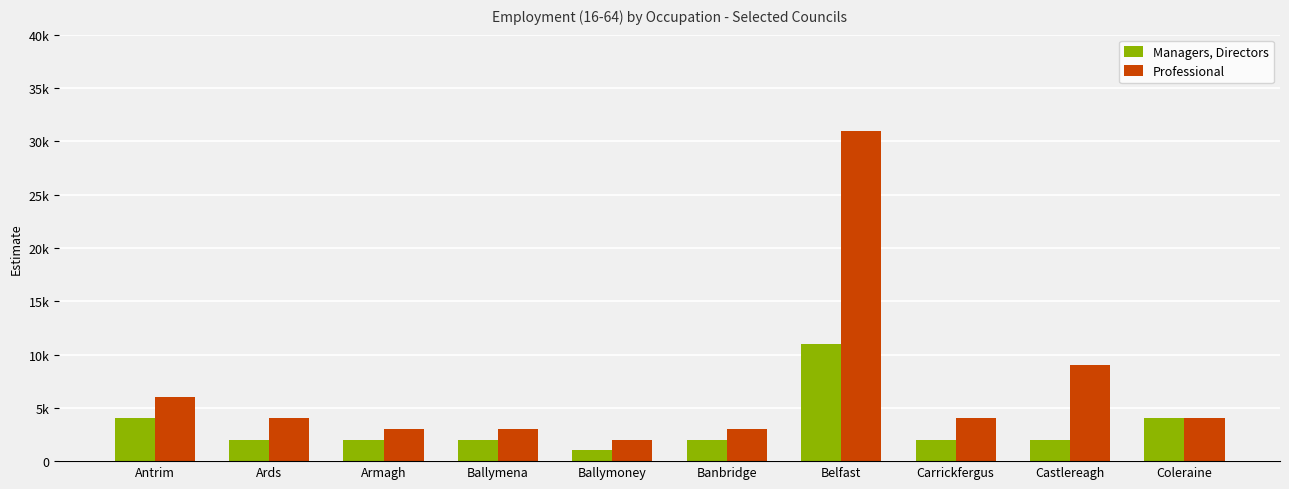

What is the value of the Managers, Directors bar at the 1st from the left?

4000